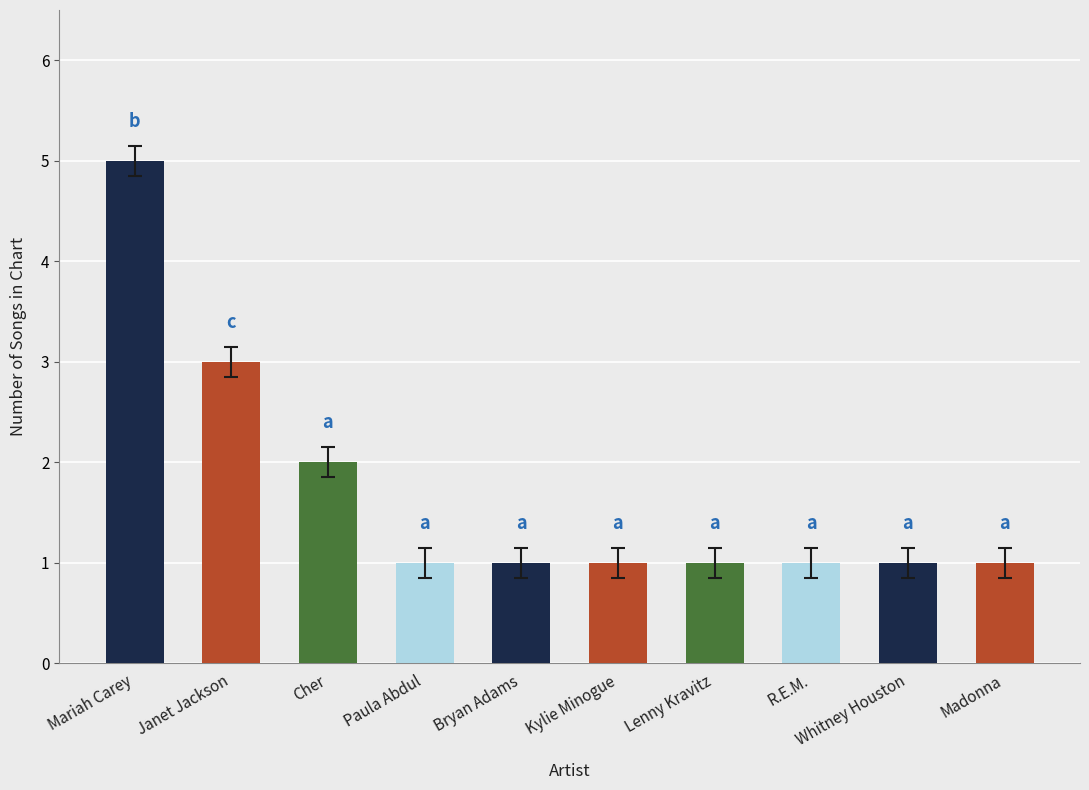

True or false: the data shows 1 at Lenny Kravitz.

True